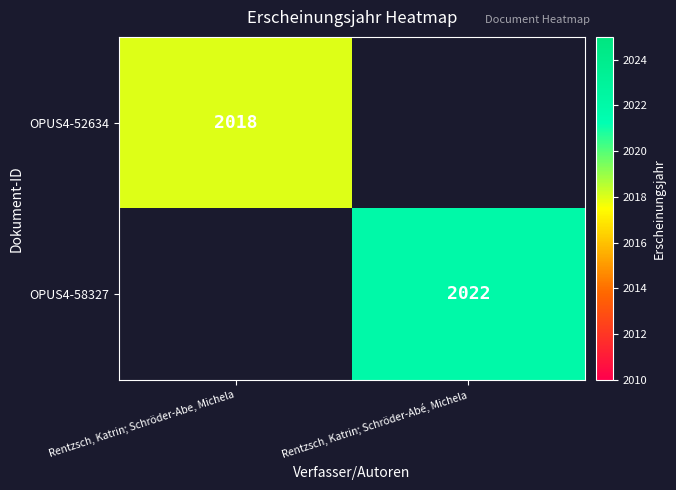

Is the value of OPUS4-52634 at Rentzsch, Katrin; Schröder-Abe, Michela greater than the value of OPUS4-58327 at Rentzsch, Katrin; Schröder-Abé, Michela?

No